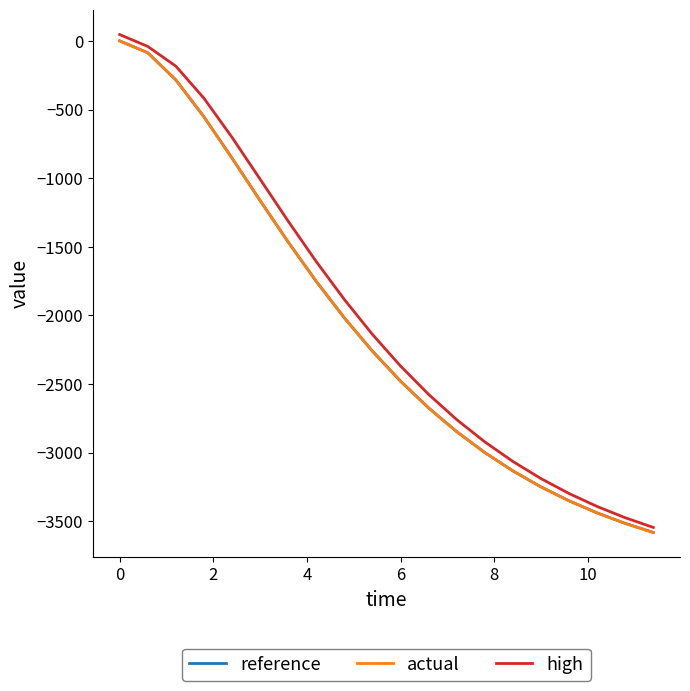

What is the minimum value for high?

-3545.7